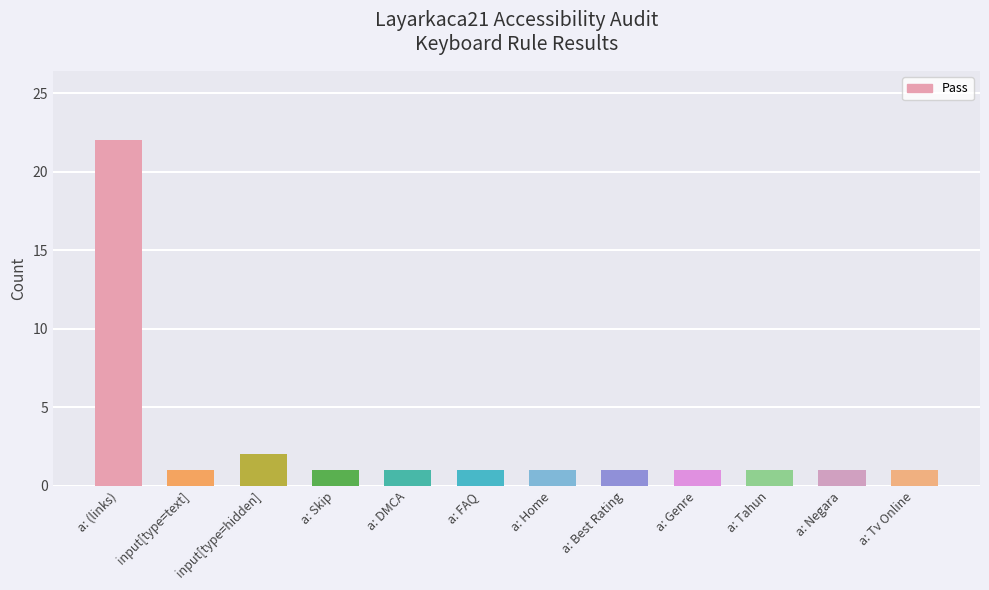

True or false: the data shows 22 at a: (links).

True